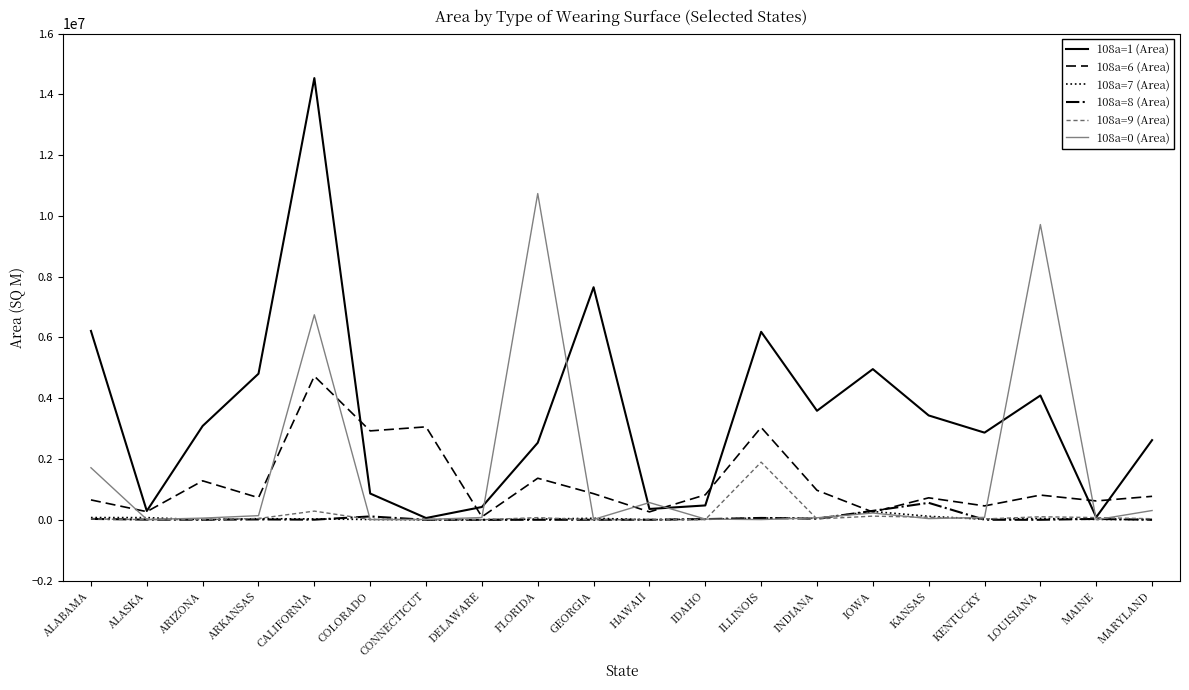

Which series has the widest spread of values?

108a=1 (Area)